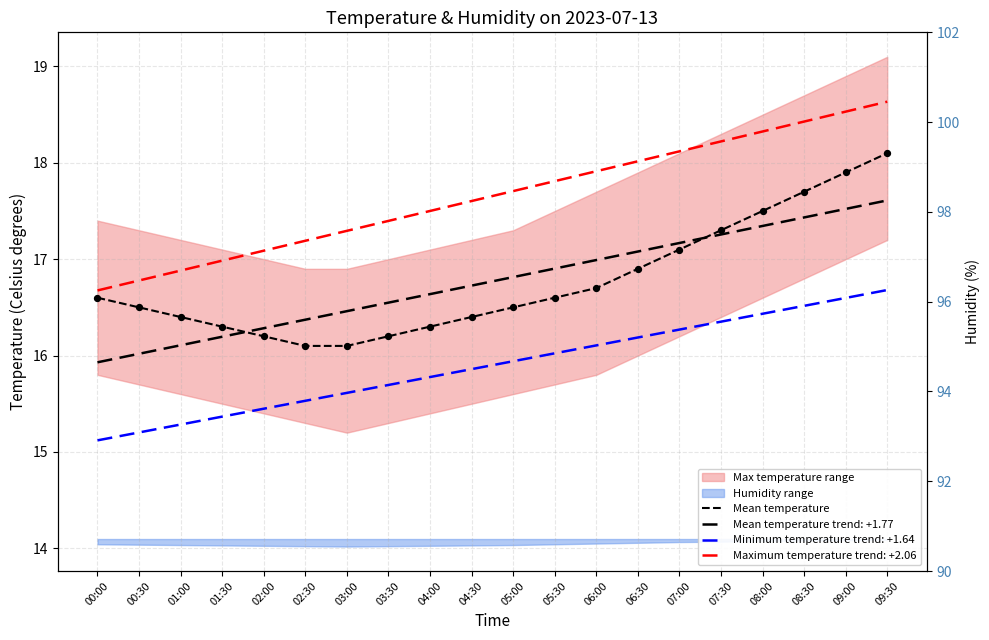

What is the ratio of the value at 01:30 to the value at 02:00?

1.0